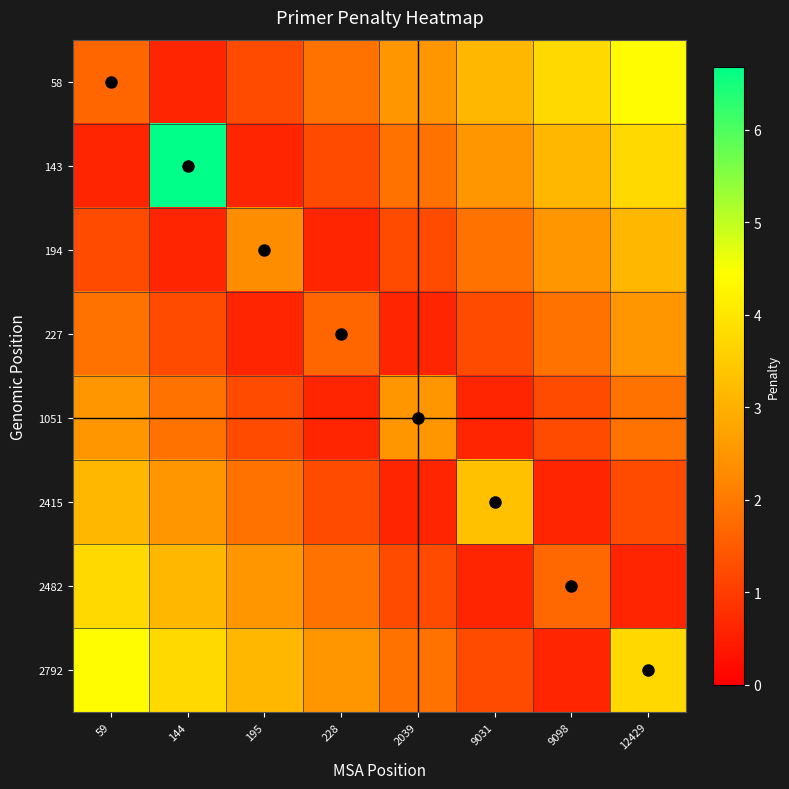

At 9098, list the series in order from smallest to largest.

2415, 2792, 1051, 2482, 227, 194, 143, 58